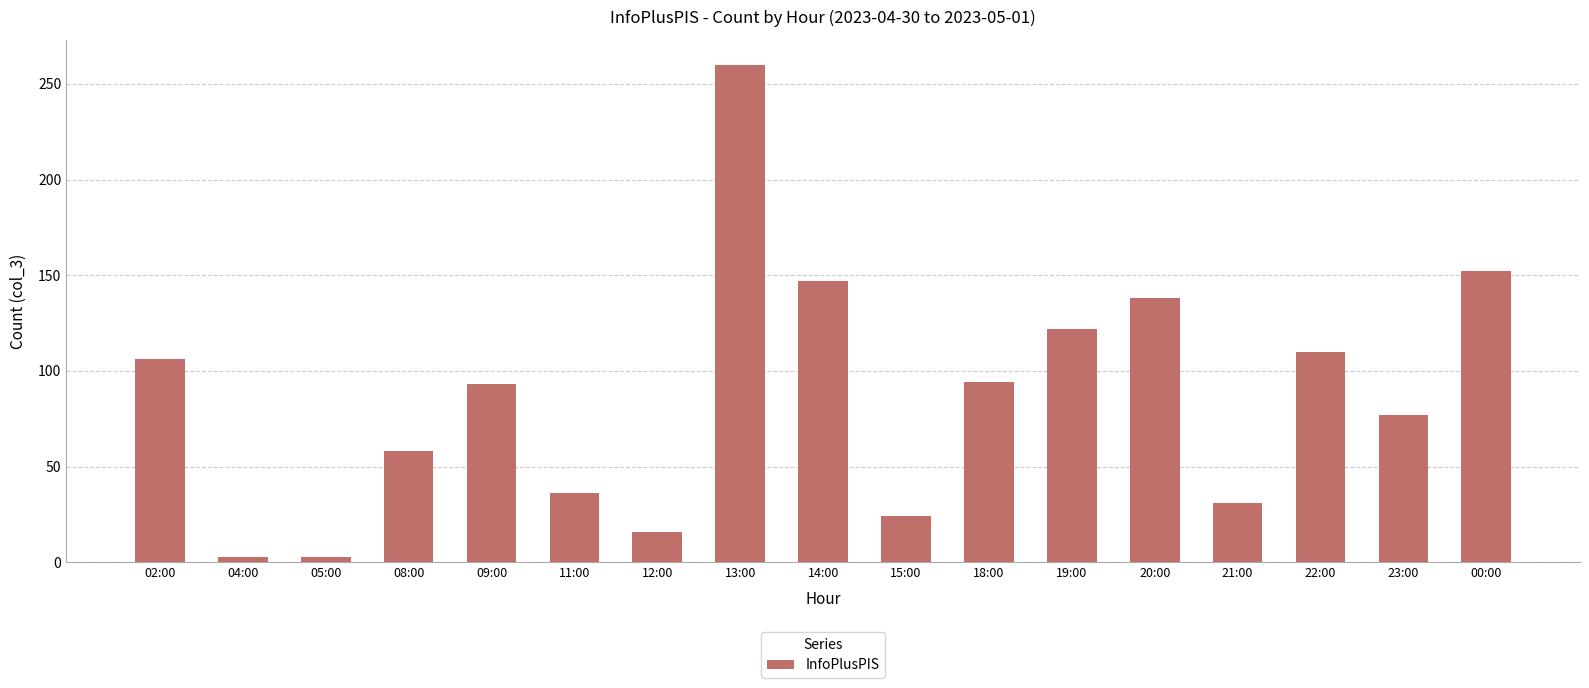

What is the value of the 13th bar from the left?

138